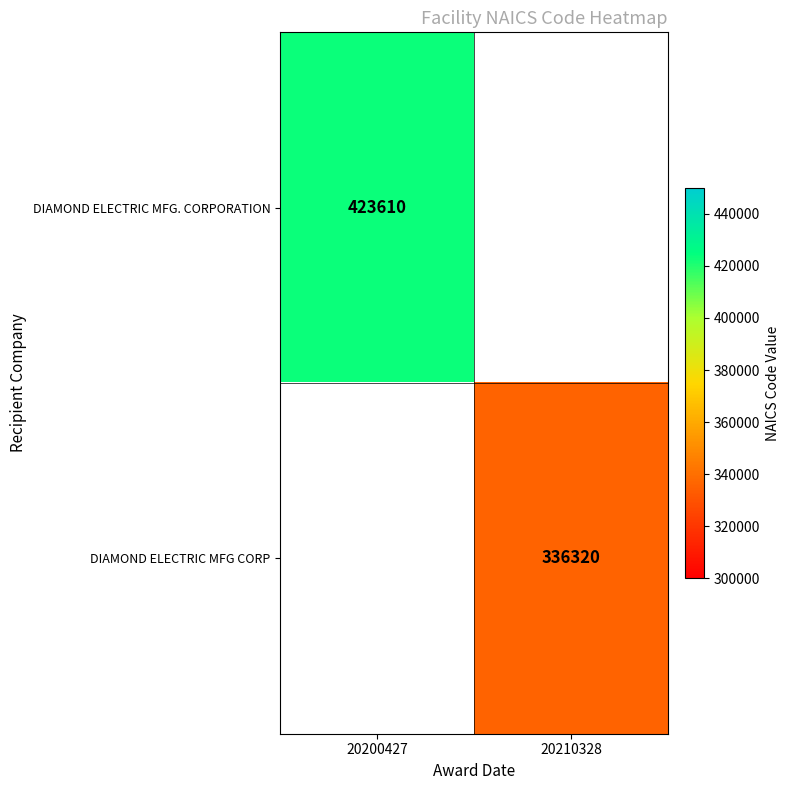

Count the number of data series in this chart.

2